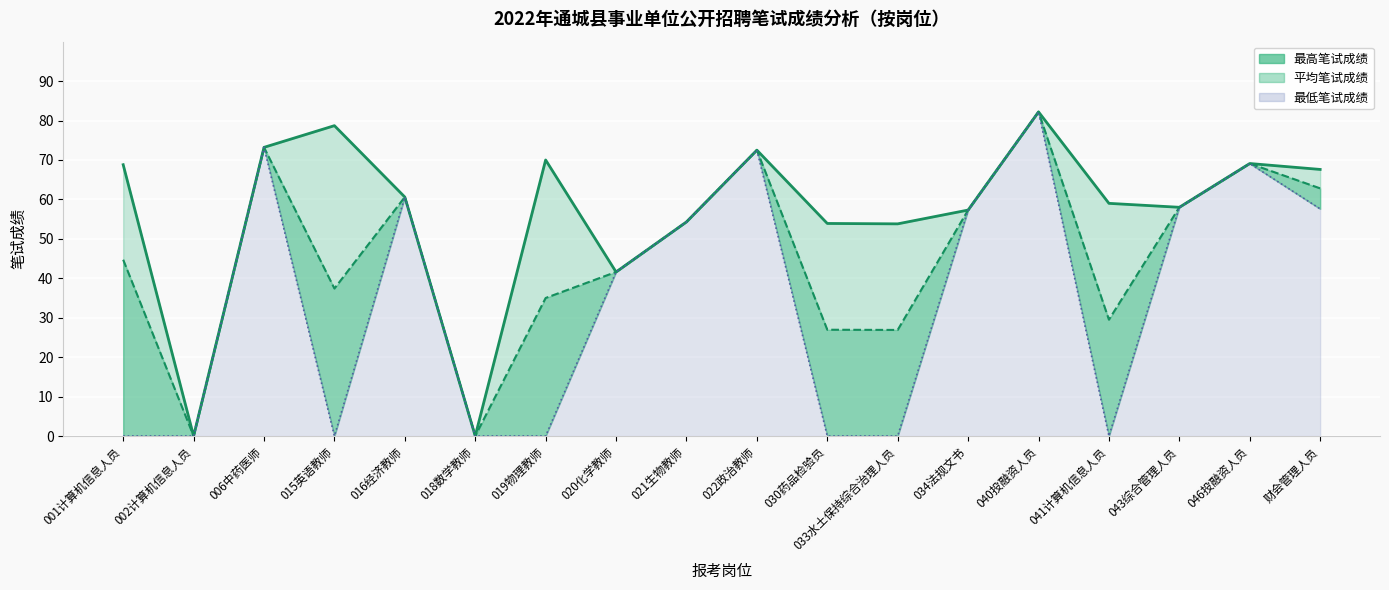

Which series changed the most between 019物理教师 and 040投融资人员?

最低笔试成绩